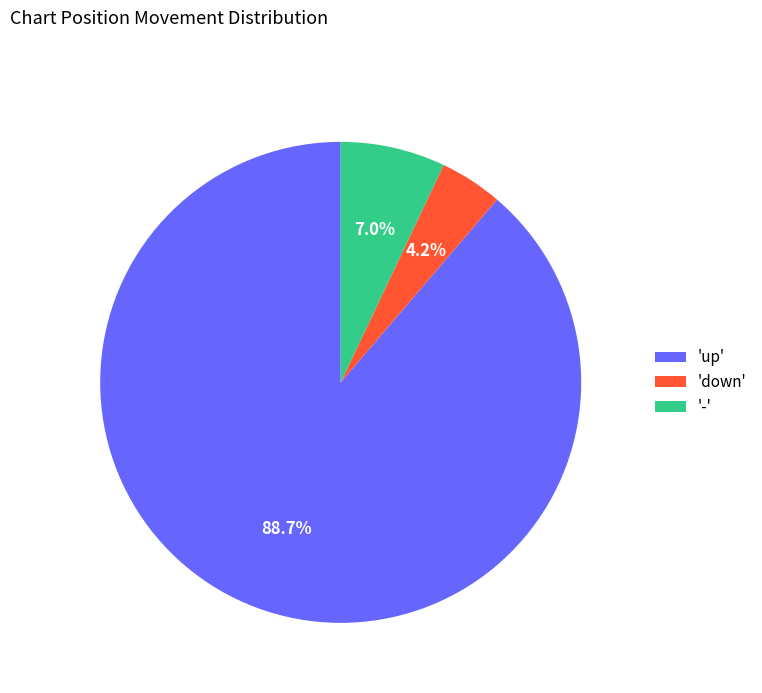

How much of the chart is everything except 'down'?

95.8%